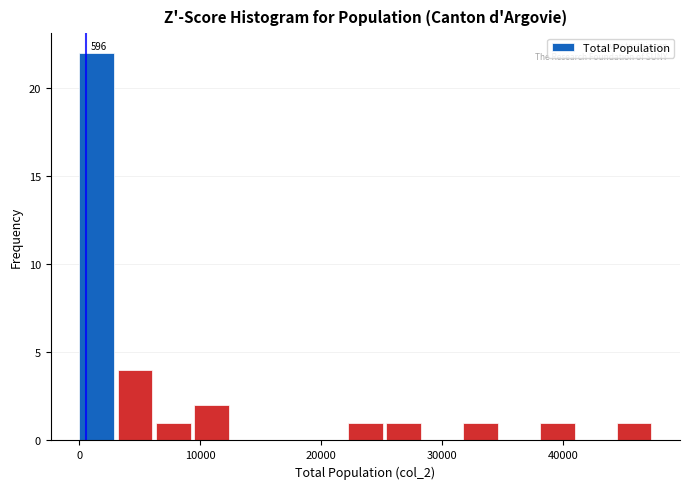

Read against the x-axis, roughly where is the centre of the tallest bar?

1000